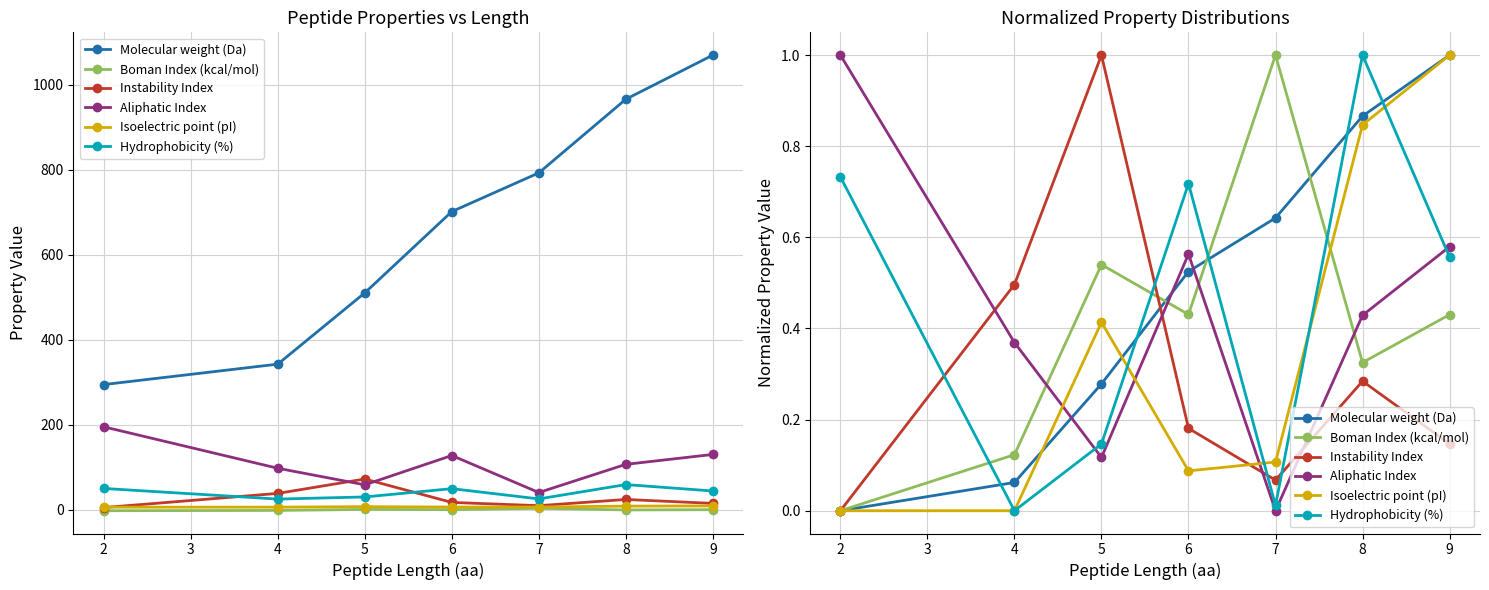

Which series changed the most between 3 and 5?

Instability Index